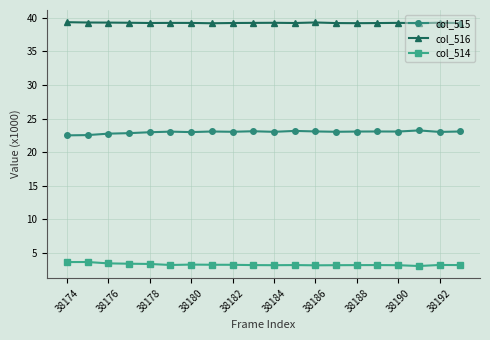

What is the difference between the maximum and minimum values in the col_514 series?

0.6